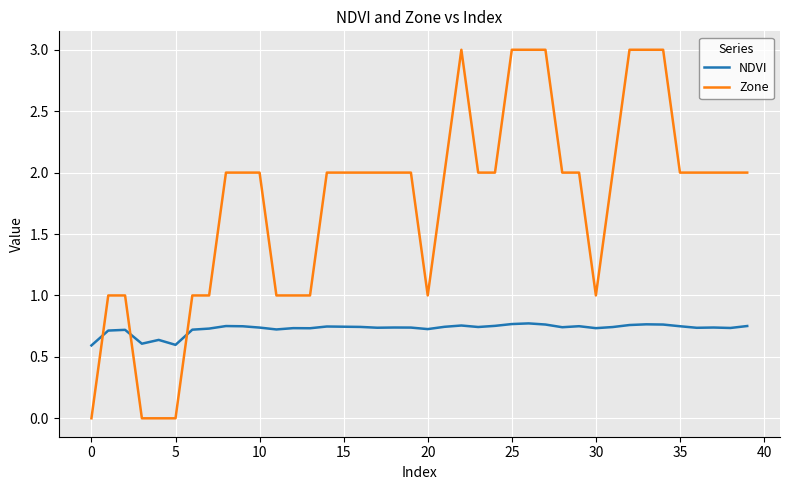

Rank the series by their average value, from lowest to highest.

NDVI, Zone